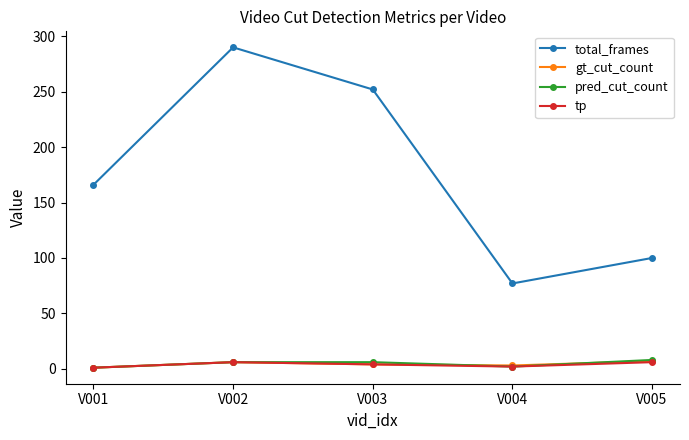

At which category does total_frames reach its first local valley?

V004